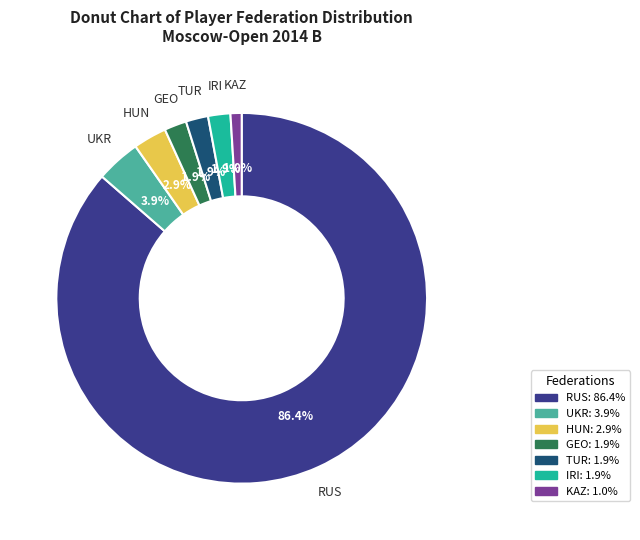

Which has a higher value, IRI or HUN?

HUN